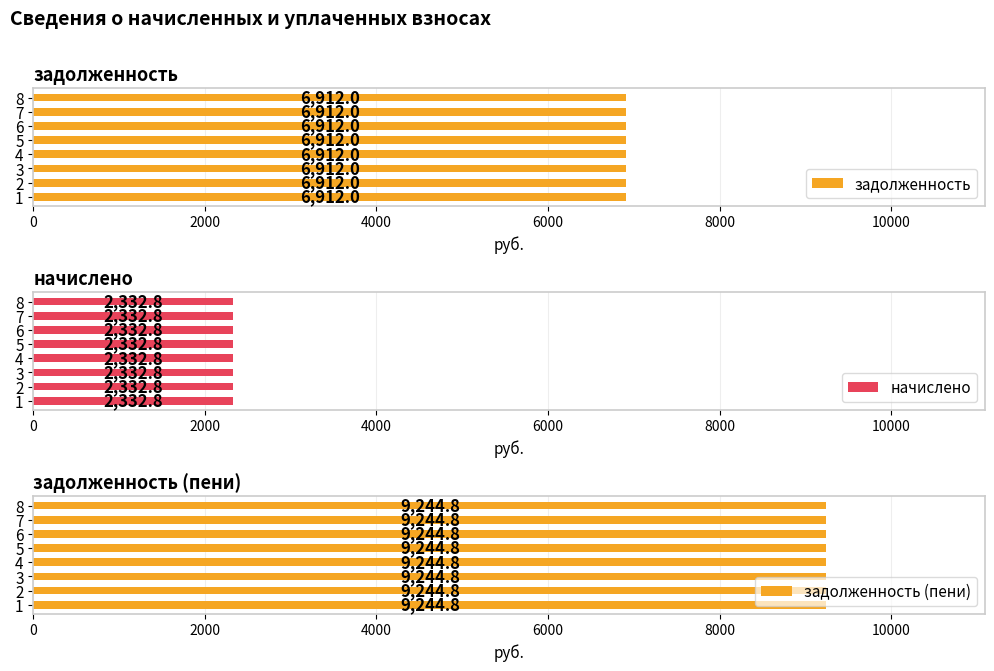

How many categories are shown in the chart?

8